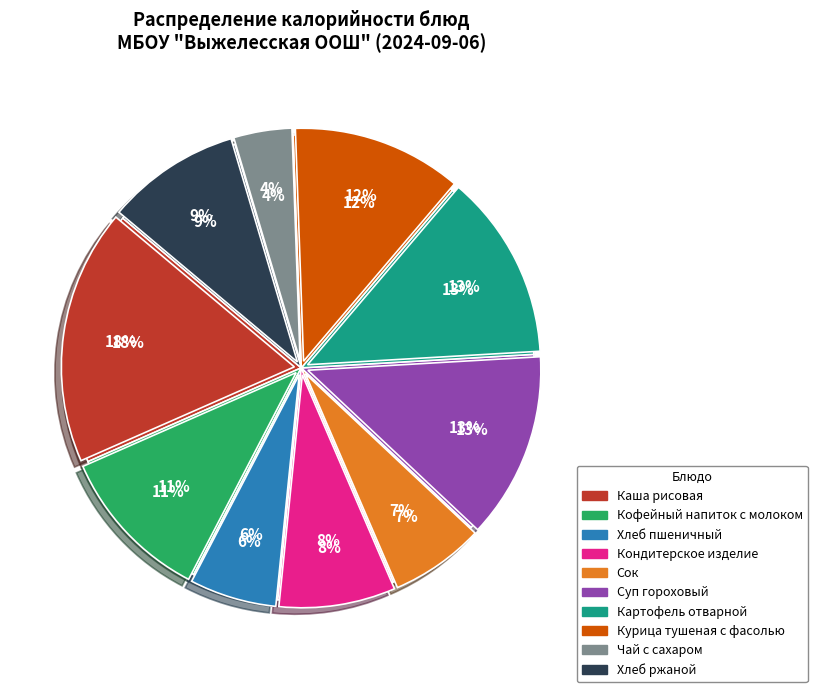

Is it true that Курица тушеная с фасолью is 12% of the pie?

True